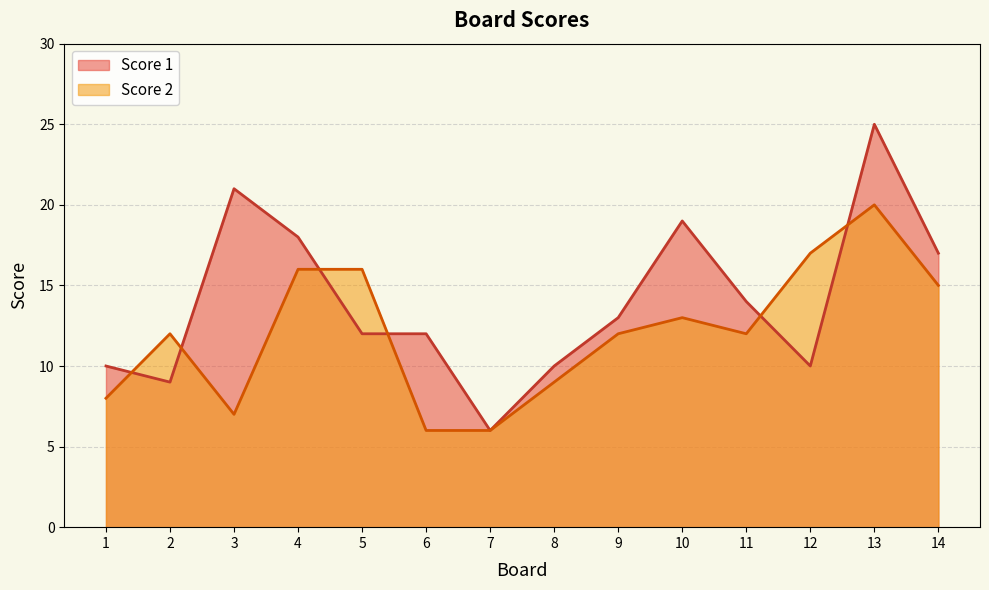

Between which two adjacent categories do Score 2 and Score 1 first intersect?

1 and 2